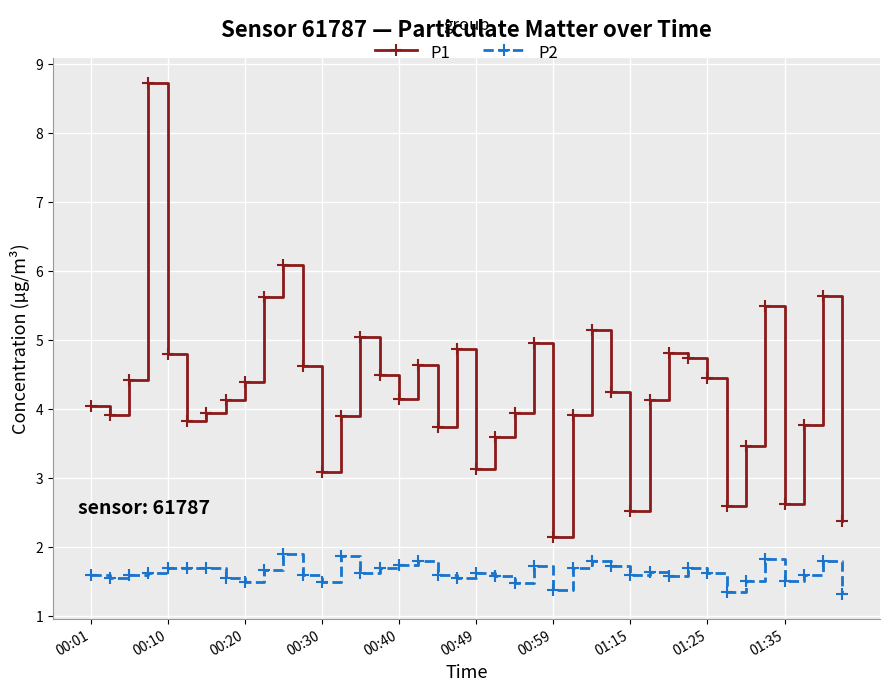

How many lines are shown in the chart?

2